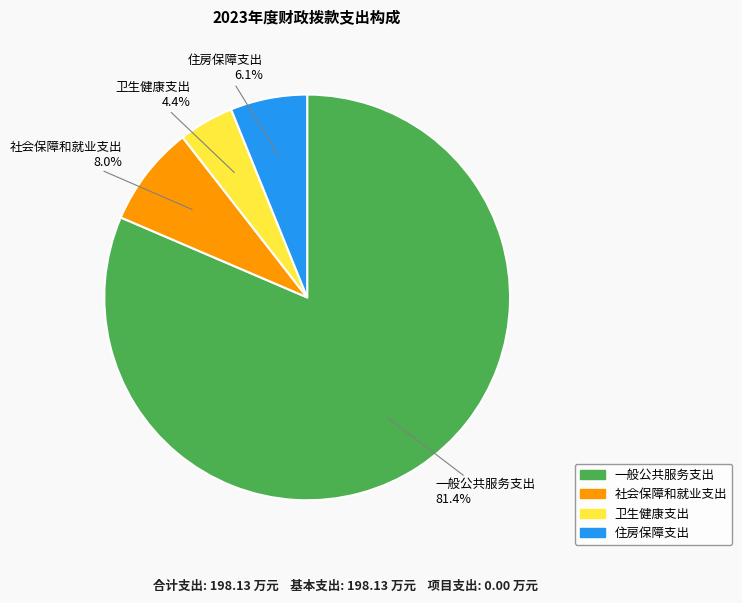

Which category accounts for the majority?

一般公共服务支出